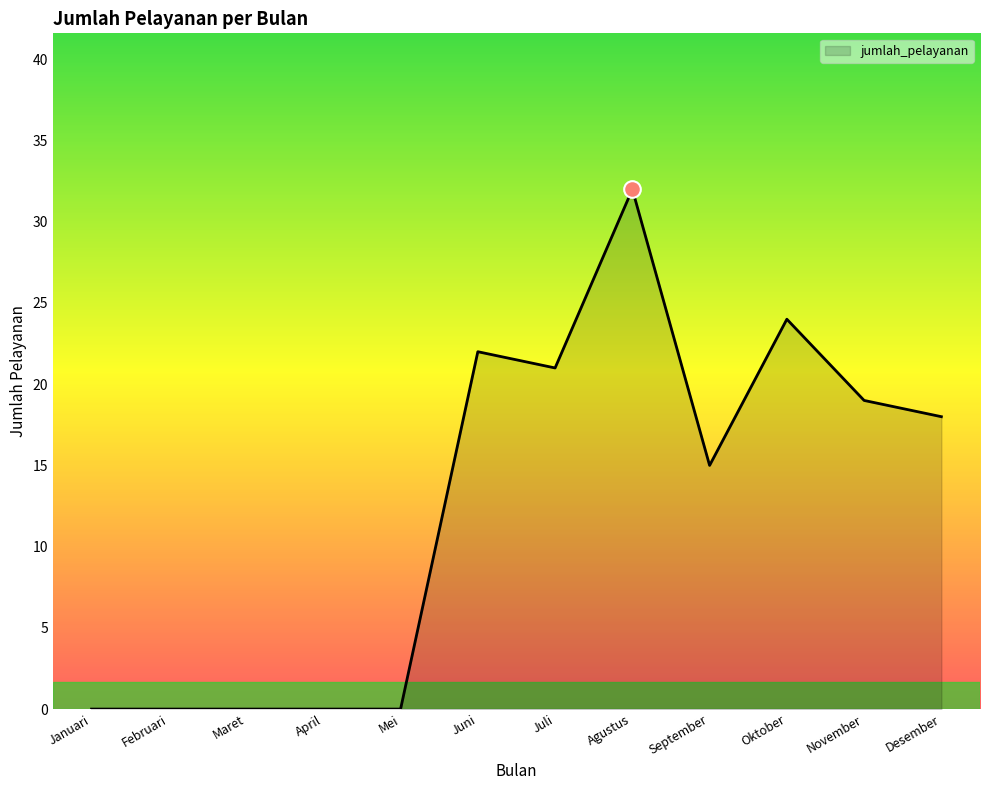

At which category does the chart reach its peak across all series?

Agustus